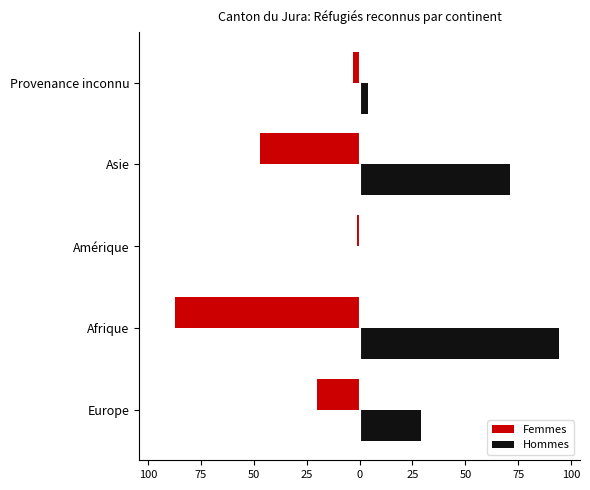

What are all the series names shown in the legend?

Femmes, Hommes